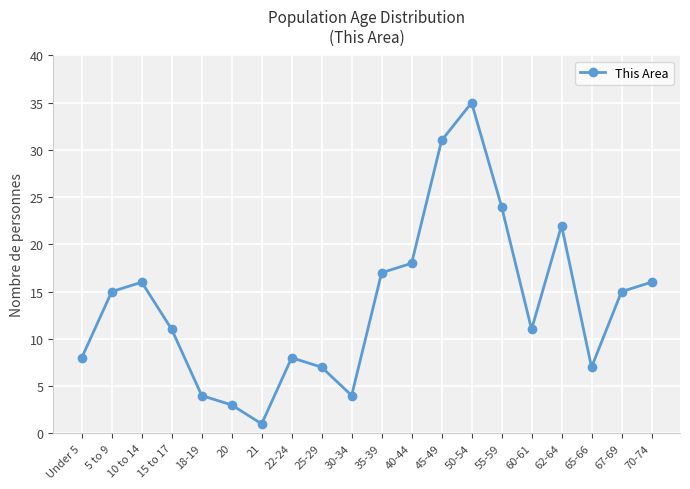

The value at 5 to 9 is 7. True or false?

False